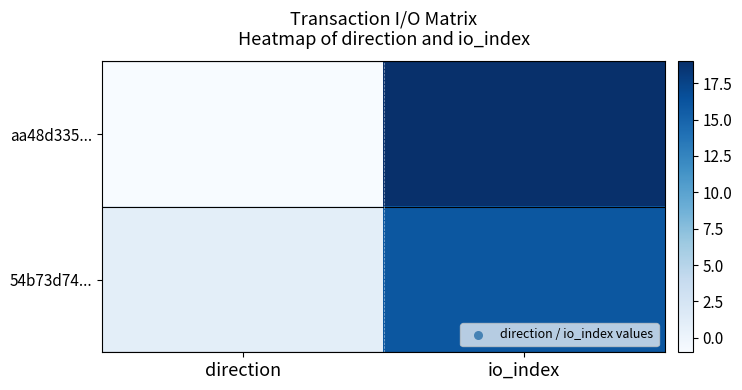

Between direction and io_index, which series saw the biggest shift?

aa48d335...